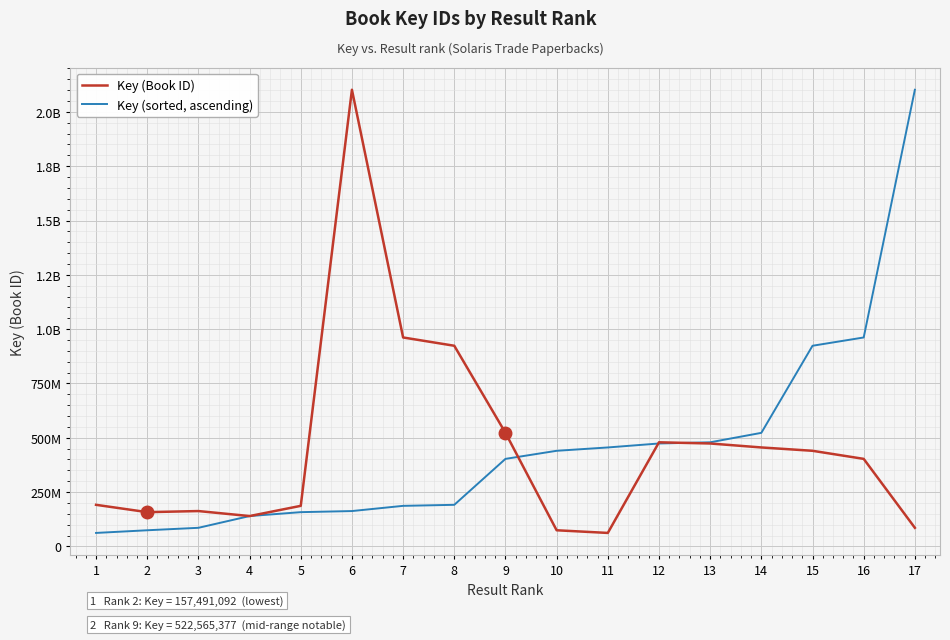

Between which two adjacent categories do Key (sorted, ascending) and Key (Book ID) first intersect?

9 and 10